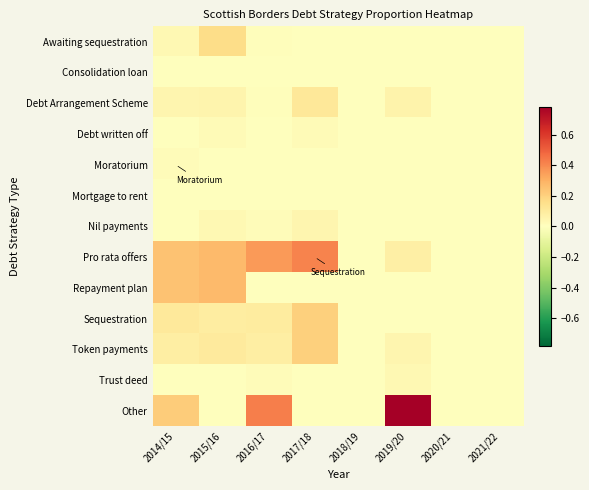

Reading left to right, what are all the values shown in this chart?

Awaiting sequestration: 2014/15=0.0	2015/16=0.2	2016/17=0.0	2017/18=0.0	2018/19=0.0	2019/20=0.0	2020/21=0.0	2021/22=0.0
Consolidation loan: 2014/15=0.0	2015/16=0.0	2016/17=0.0	2017/18=0.0	2018/19=0.0	2019/20=0.0	2020/21=0.0	2021/22=0.0
Debt Arrangement Scheme: 2014/15=0.0	2015/16=0.1	2016/17=0.0	2017/18=0.1	2018/19=0.0	2019/20=0.1	2020/21=0.0	2021/22=0.0
Debt written off: 2014/15=0.0	2015/16=0.0	2016/17=0.0	2017/18=0.0	2018/19=0.0	2019/20=0.0	2020/21=0.0	2021/22=0.0
Moratorium: 2014/15=0.0	2015/16=0.0	2016/17=0.0	2017/18=0.0	2018/19=0.0	2019/20=0.0	2020/21=0.0	2021/22=0.0
Mortgage to rent: 2014/15=0.0	2015/16=0.0	2016/17=0.0	2017/18=0.0	2018/19=0.0	2019/20=0.0	2020/21=0.0	2021/22=0.0
Nil payments: 2014/15=0.0	2015/16=0.0	2016/17=0.0	2017/18=0.0	2018/19=0.0	2019/20=0.0	2020/21=0.0	2021/22=0.0
Pro rata offers: 2014/15=0.2	2015/16=0.3	2016/17=0.4	2017/18=0.4	2018/19=0.0	2019/20=0.1	2020/21=0.0	2021/22=0.0
Repayment plan: 2014/15=0.2	2015/16=0.3	2016/17=0.0	2017/18=0.0	2018/19=0.0	2019/20=0.0	2020/21=0.0	2021/22=0.0
Sequestration: 2014/15=0.1	2015/16=0.1	2016/17=0.1	2017/18=0.2	2018/19=0.0	2019/20=0.0	2020/21=0.0	2021/22=0.0
Token payments: 2014/15=0.1	2015/16=0.1	2016/17=0.1	2017/18=0.2	2018/19=0.0	2019/20=0.0	2020/21=0.0	2021/22=0.0
Trust deed: 2014/15=0.0	2015/16=0.0	2016/17=0.0	2017/18=0.0	2018/19=0.0	2019/20=0.0	2020/21=0.0	2021/22=0.0
Other: 2014/15=0.2	2015/16=0.0	2016/17=0.4	2017/18=0.0	2018/19=0.0	2019/20=0.8	2020/21=0.0	2021/22=0.0